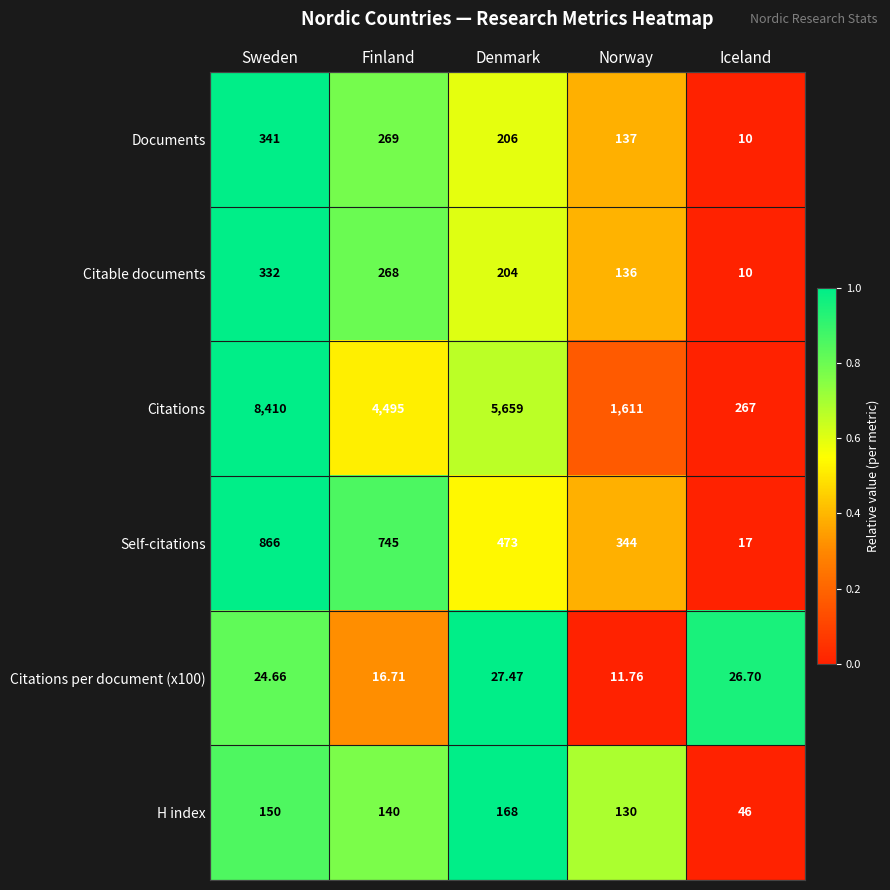

Which series changed the most between Finland and Denmark?

Citations